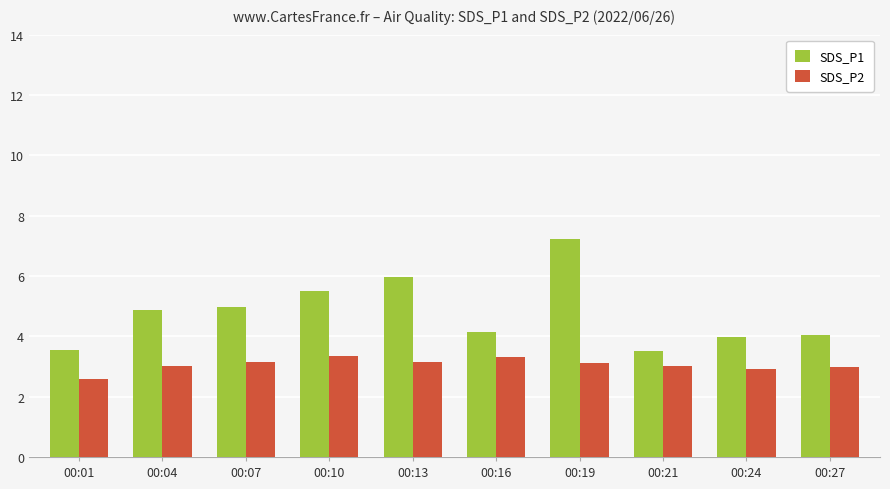

Count the number of data series in this chart.

2